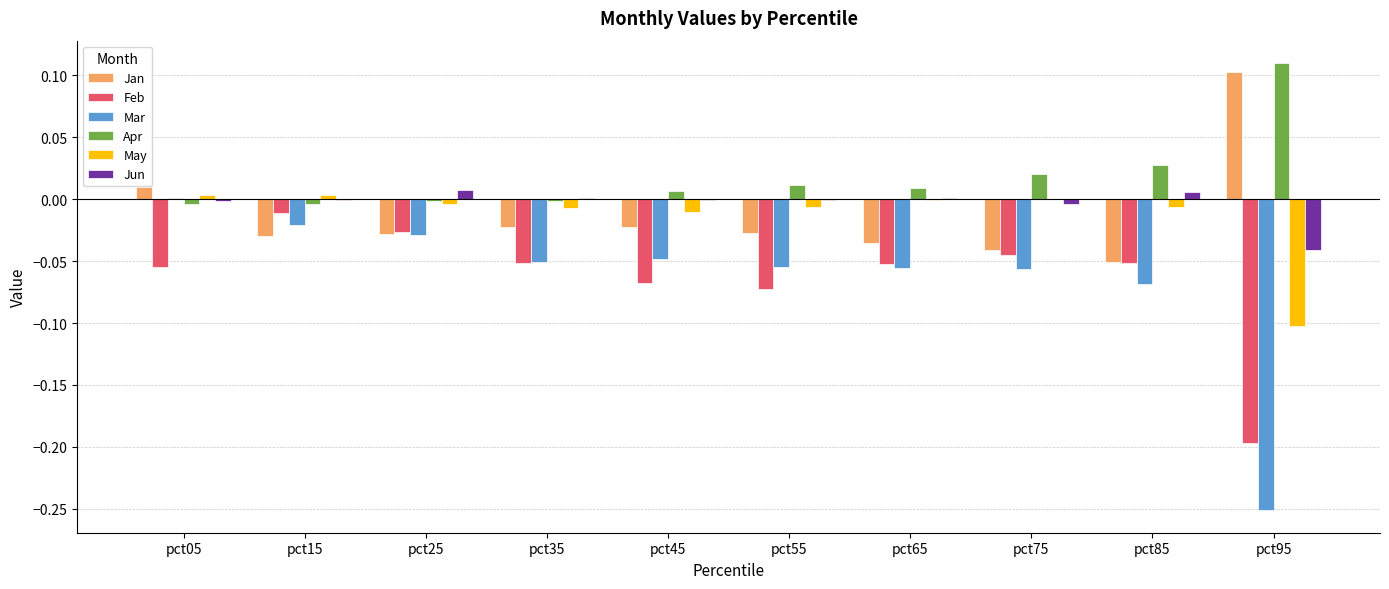

At which label does Apr reach its peak?

pct95